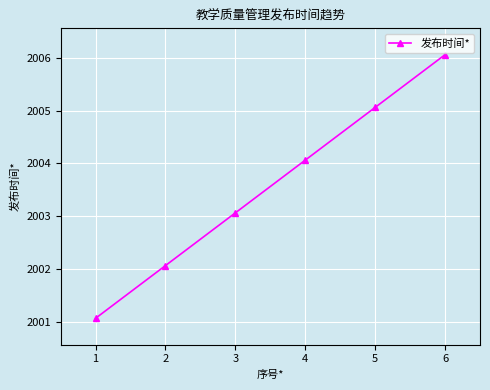

Reading left to right, extract all data points from this chart.

1=2001.1	2=2002.1	3=2003.1	4=2004.1	5=2005.1	6=2006.1